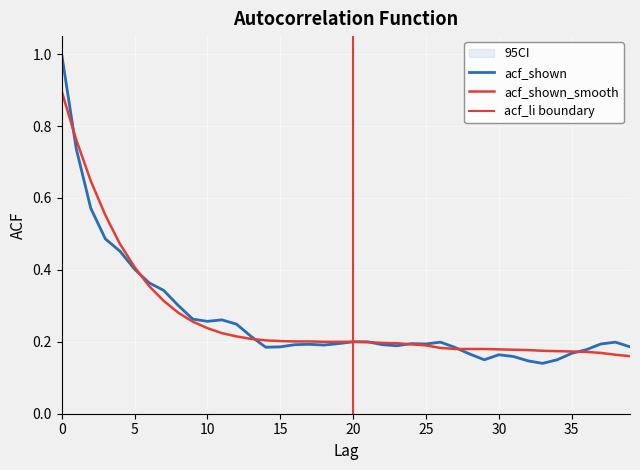

True or false: acf_shown_smooth has more than 2 interior local peaks.

False